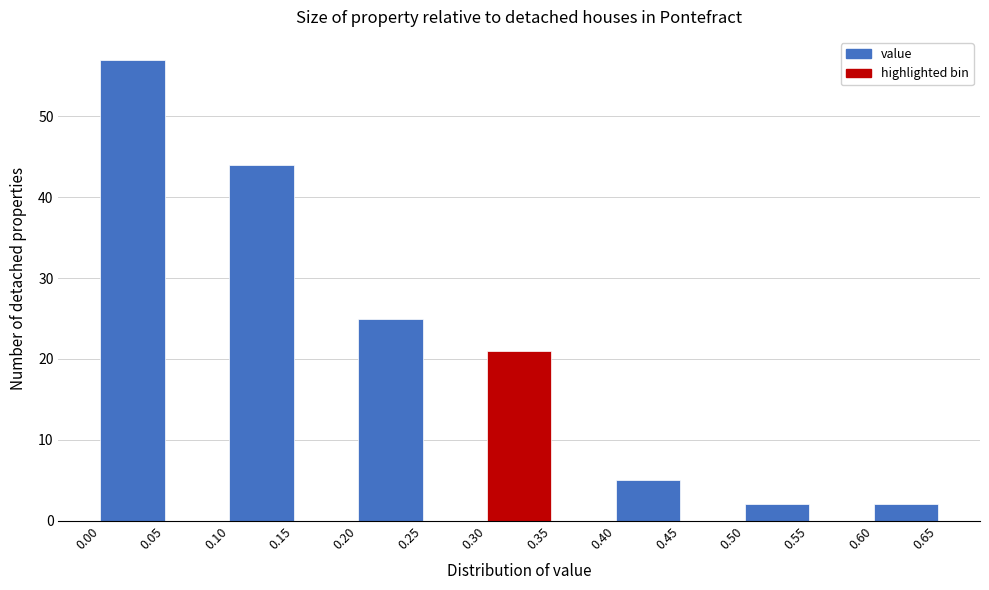

Over which range of the x-axis is the bar tallest?

0.00 to 0.05